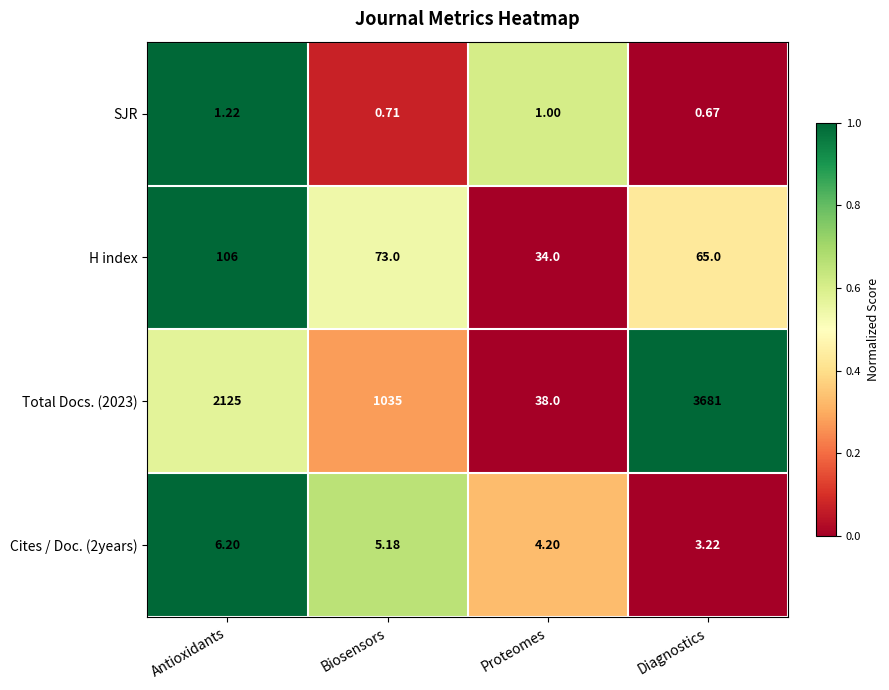

At which category is the sum across all series the highest?

Diagnostics